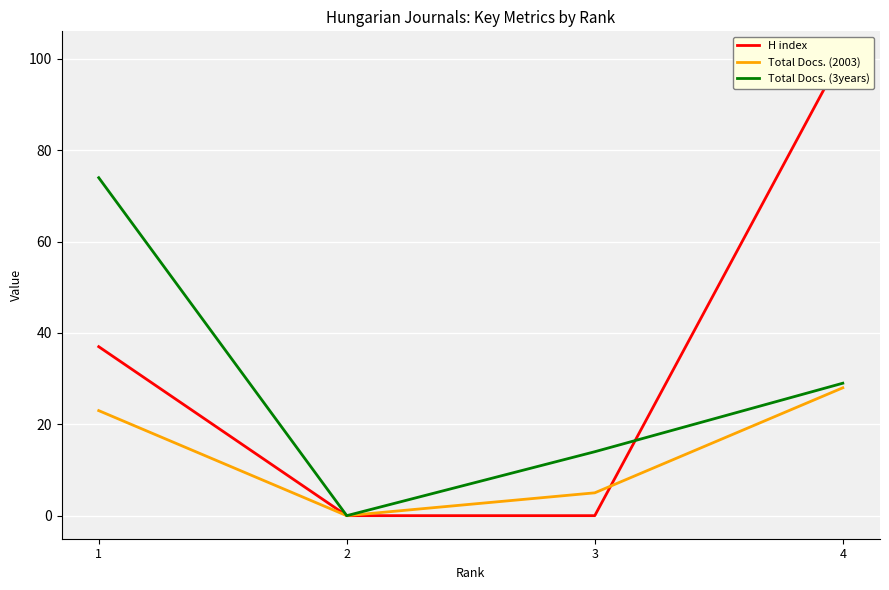

Reading left to right, what are all the values shown in this chart?

H index: 1=37	2=0	3=0	4=101
Total Docs. (2003): 1=23	2=0	3=5	4=28
Total Docs. (3years): 1=74	2=0	3=14	4=29